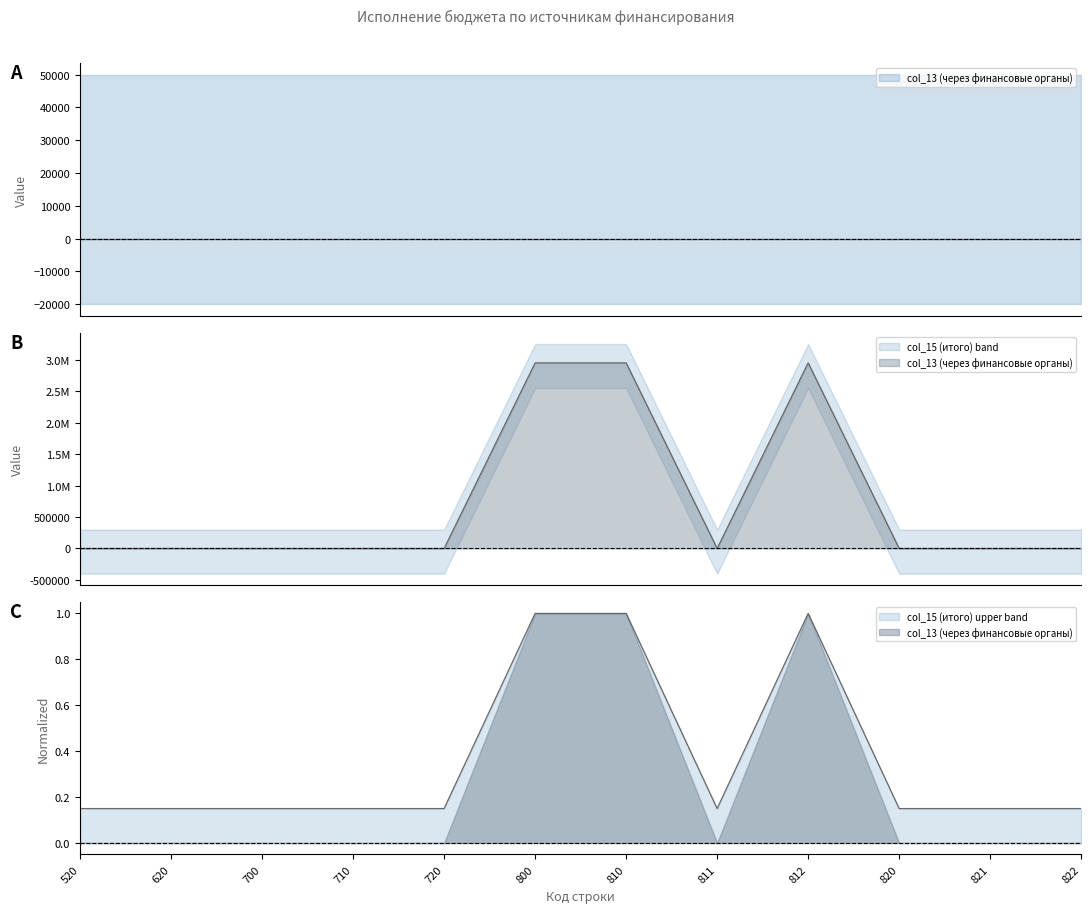

True or false: the data has more than 0 interior local peaks.

True